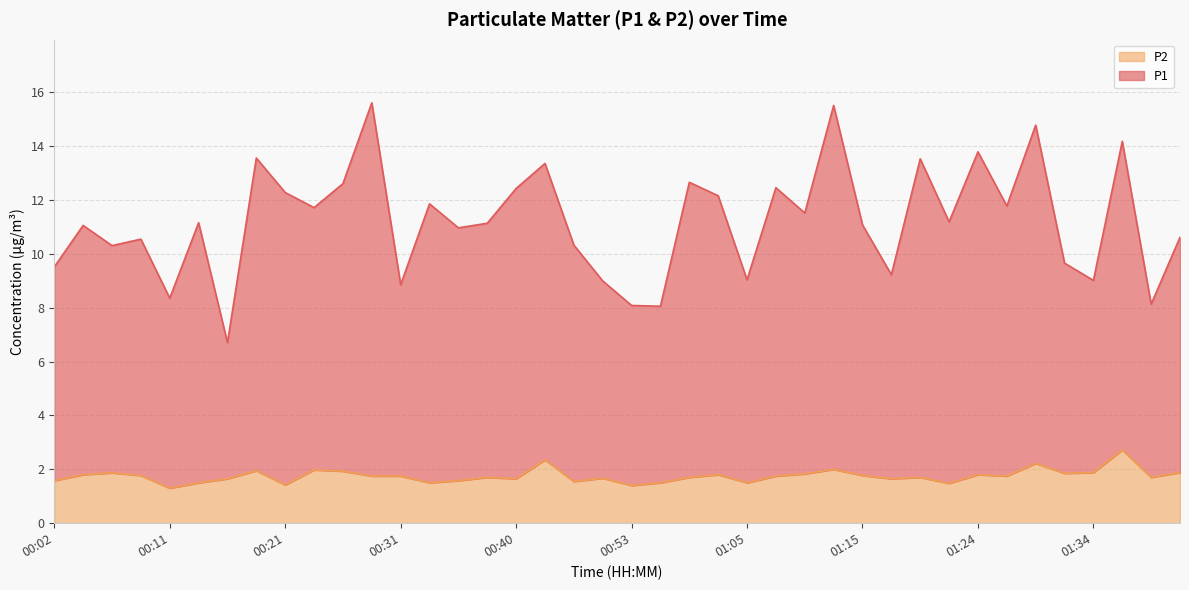

Between 00:23 and 01:07, which series saw the biggest shift?

P1